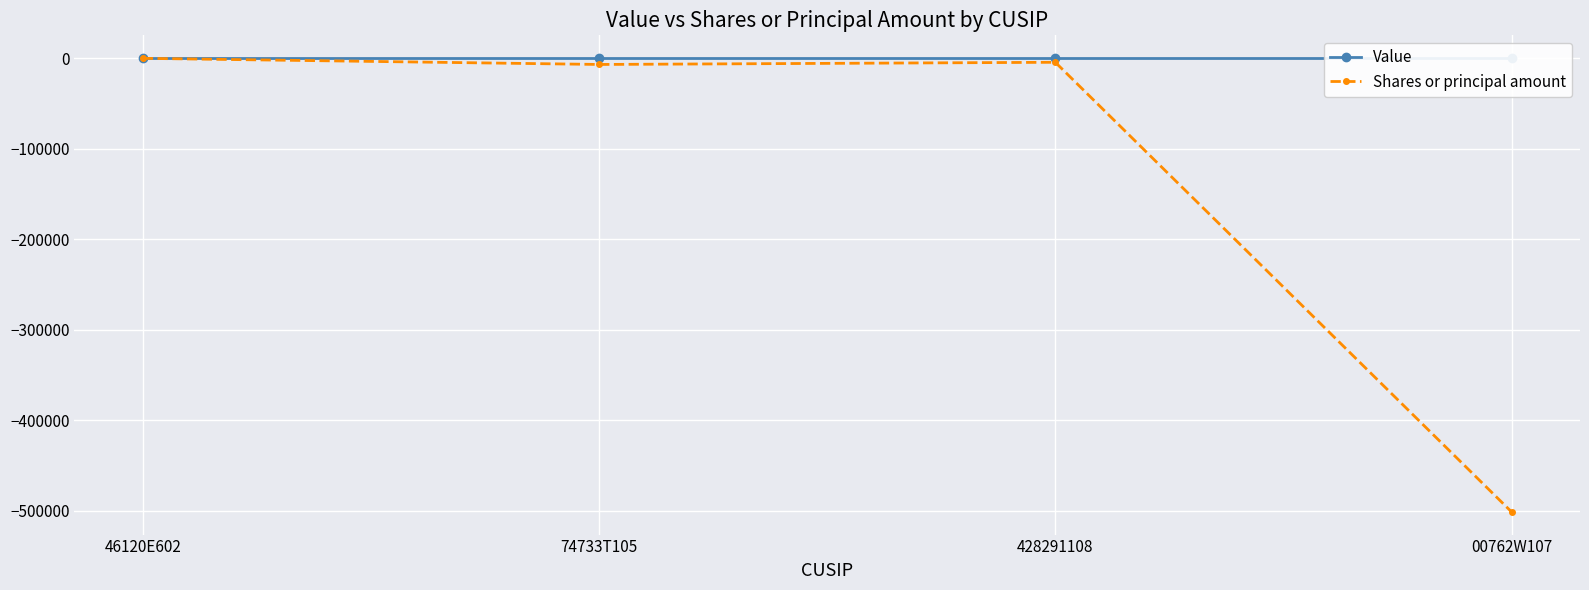

Reading left to right, transcribe all the data shown in this chart.

Value: 46120E602=0	74733T105=0	428291108=0	00762W107=0
Shares or principal amount: 46120E602=-335	74733T105=-7104	428291108=-4698	00762W107=-501146